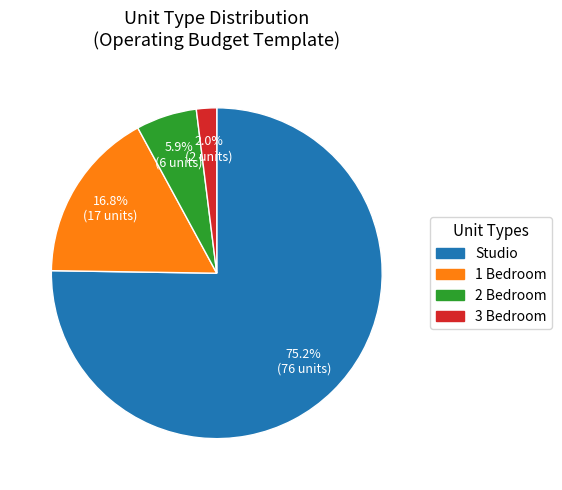

How many segments does this pie chart have?

4